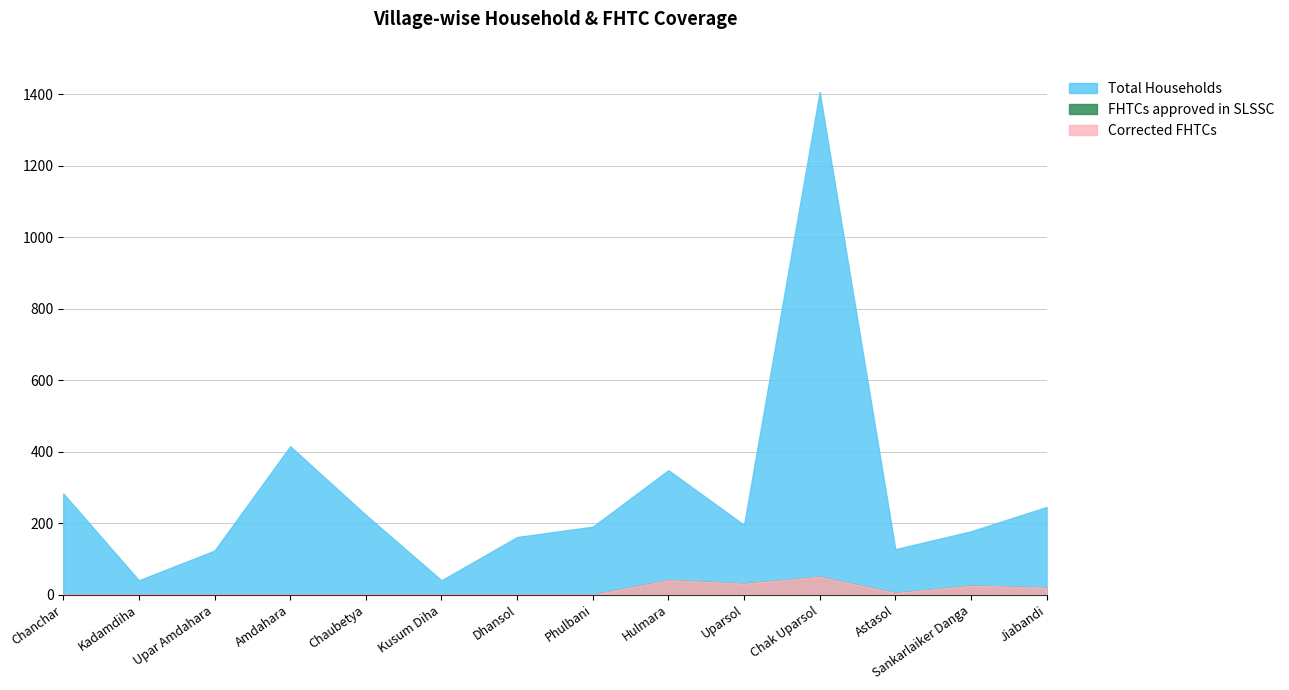

How many interior local valleys does the Corrected FHTCs series have?

2